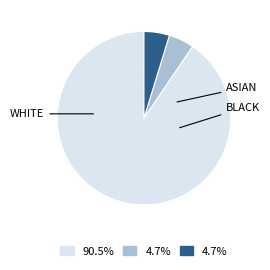

Is there a majority slice in this chart?

Yes